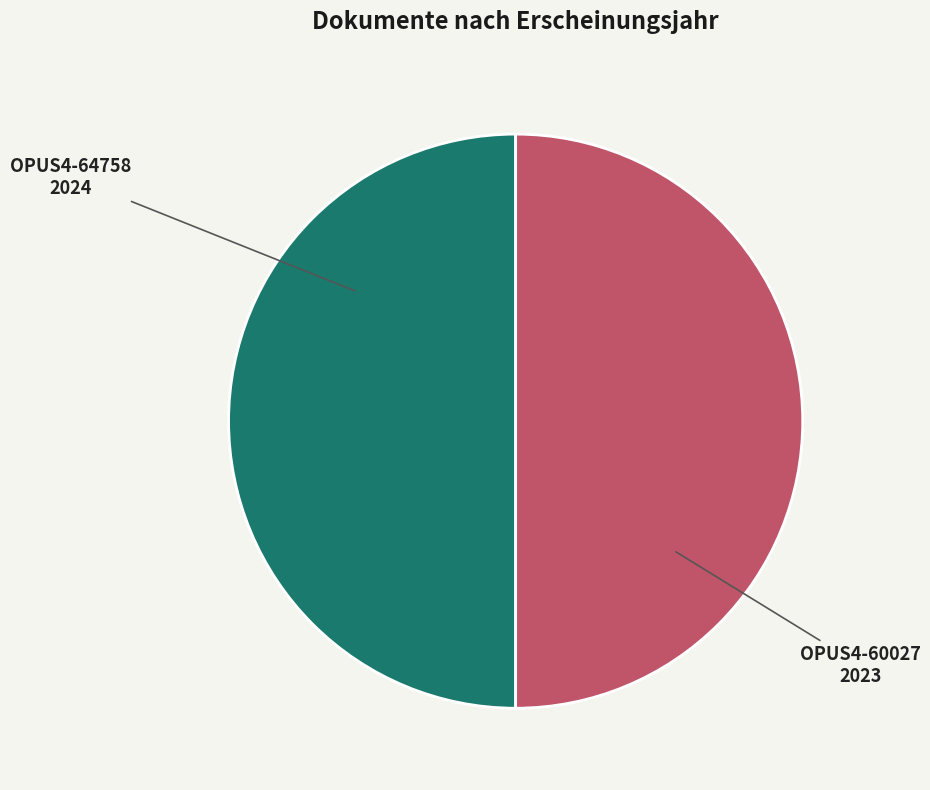

How many slices are in this pie chart?

2